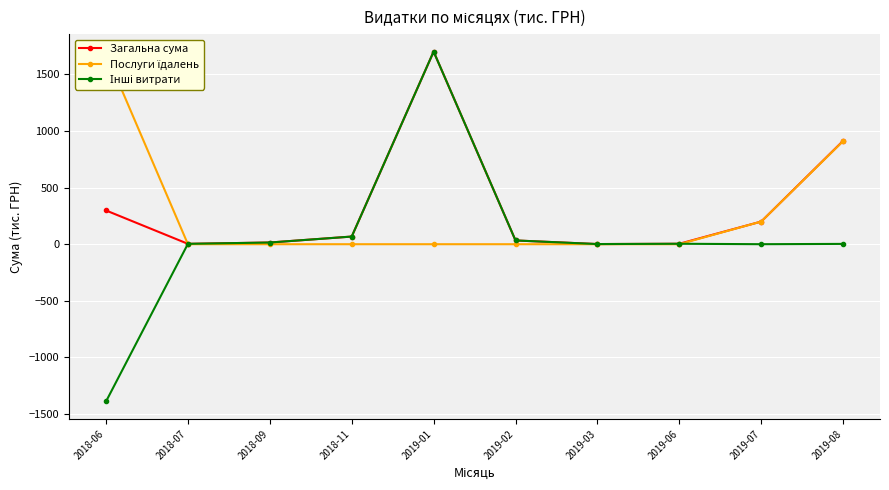

At which label is Загальна сума closest to 850?

2019-08